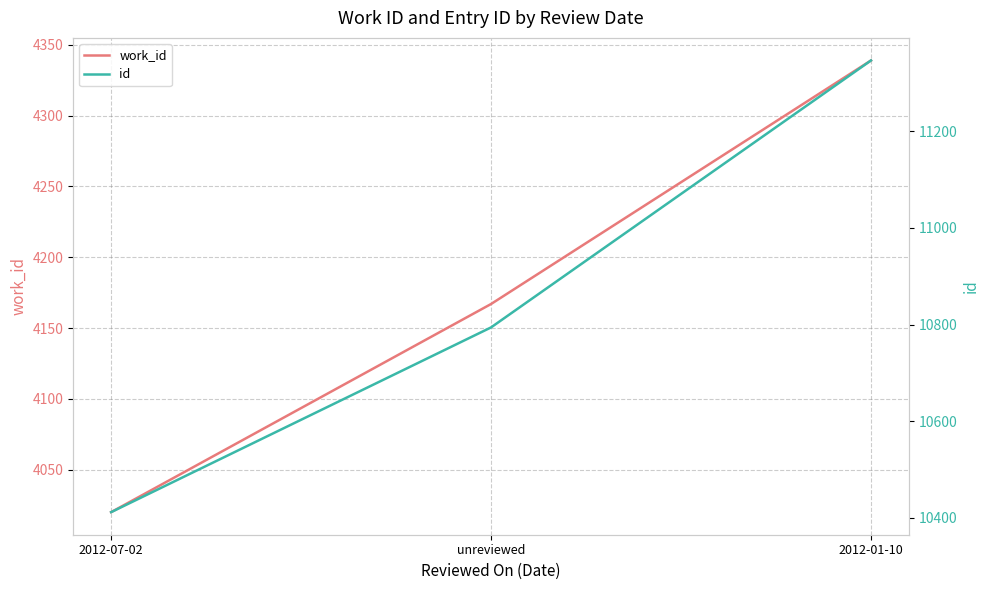

Where is id nearest to the value 10879?

unreviewed